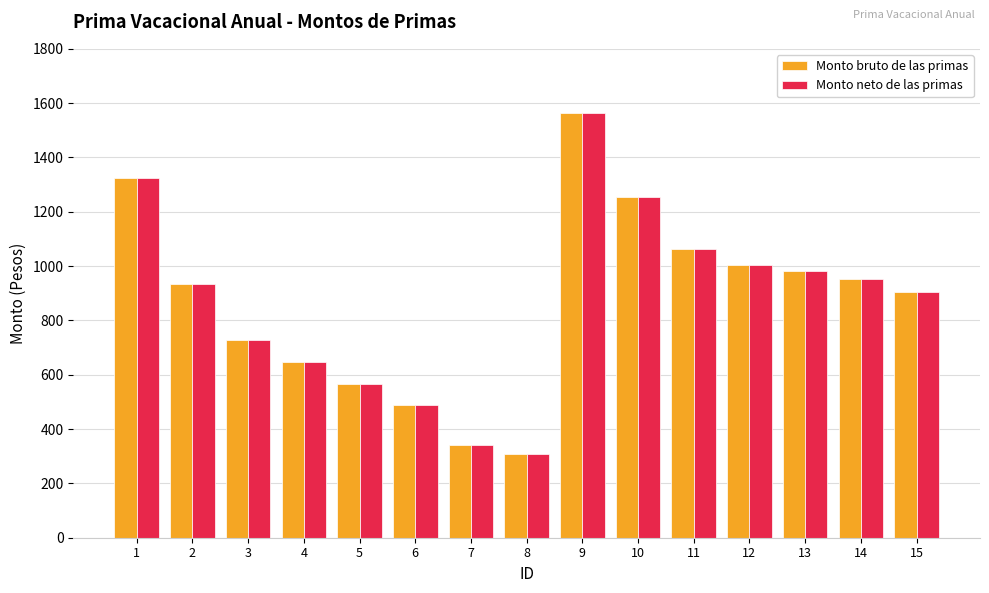

List the labels in order of Monto neto de las primas value, smallest first.

8, 7, 6, 5, 4, 3, 15, 2, 14, 13, 12, 11, 10, 1, 9